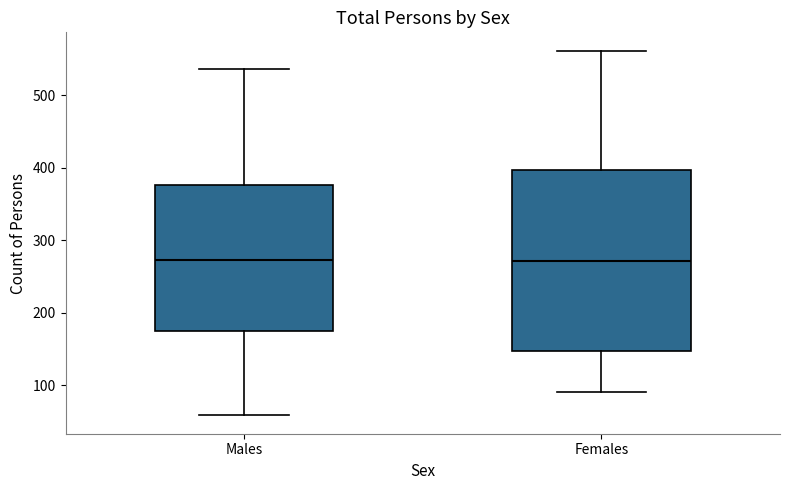

Reading left to right, read every box against the y-axis: the position of its median line, the range the box covers, and the ends of its whiskers. The values are not printed on the chart, so give them approximately, as read against the axis.

Males: median 270, box 180 to 380, whiskers 60 to 540
Females: median 270, box 150 to 400, whiskers 90 to 560